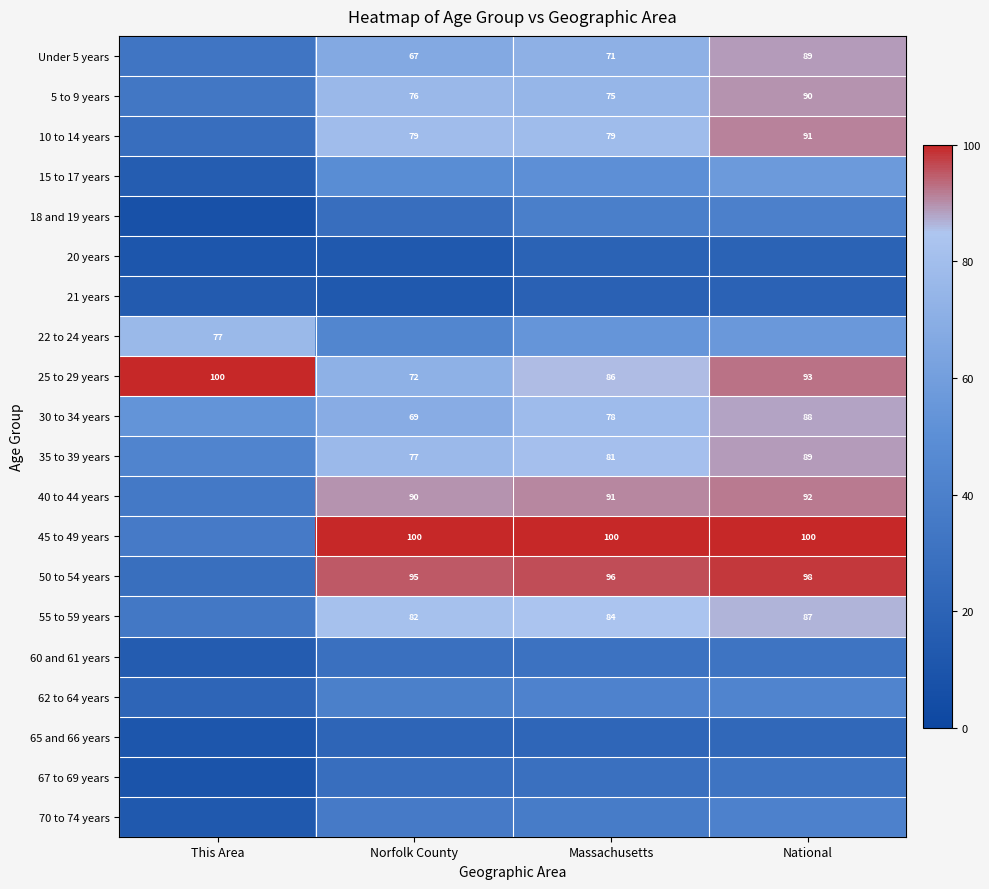

Is the value of 45 to 49 years at Massachusetts greater than the value of 55 to 59 years at National?

Yes